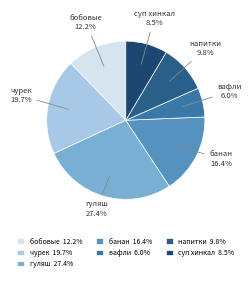

Rank the categories by value from highest to lowest.

гуляш 27.4%, чурек 19.7%, банан 16.4%, бобовые 12.2%, напитки 9.8%, суп хинкал 8.5%, вафли 6.0%